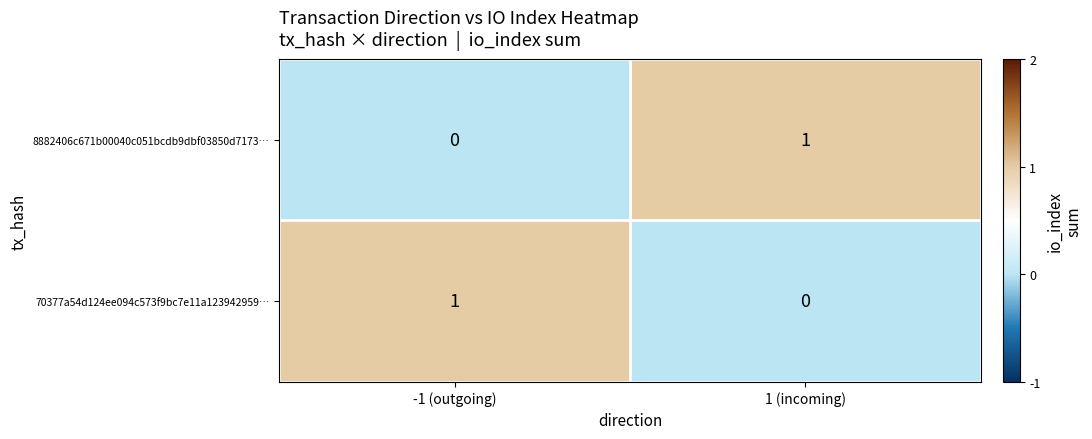

Which category has the lowest value in the 8882406c671b00040c051bcdb9dbf03850d7173… series?

-1 (outgoing)